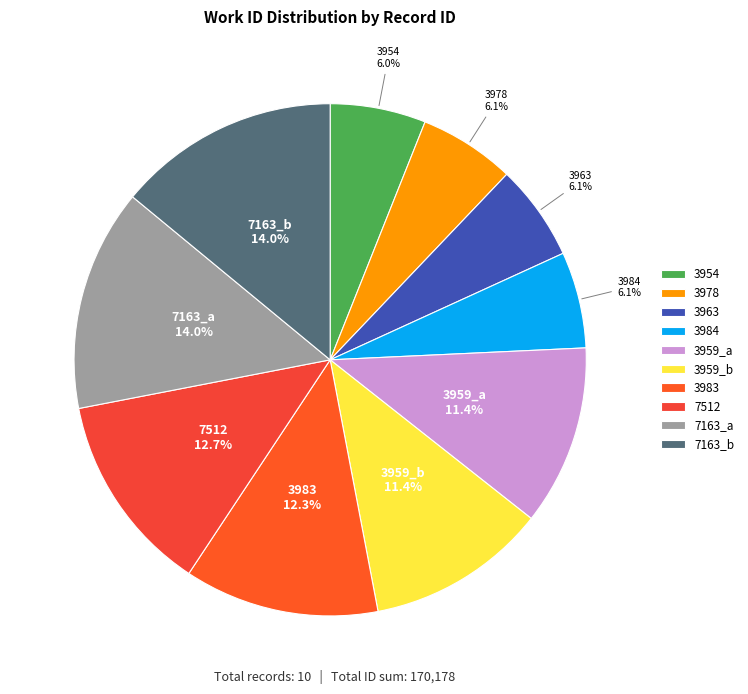

What percentage is the 3984 slice, to the nearest percent?

6%